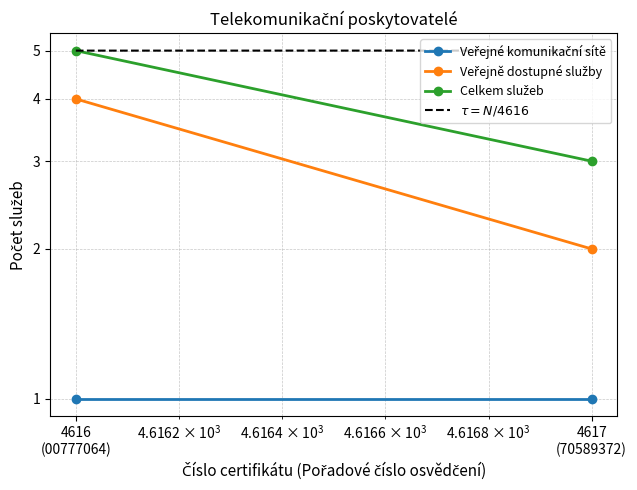

What is the average value of the $\tau = N/4616$ series?

5.0